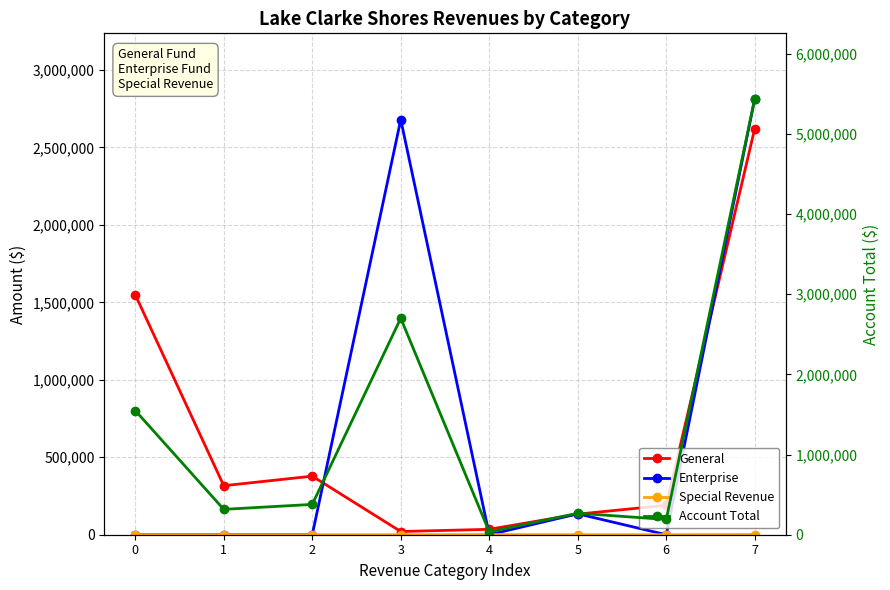

True or false: Account Total has more than 2 interior local peaks.

False